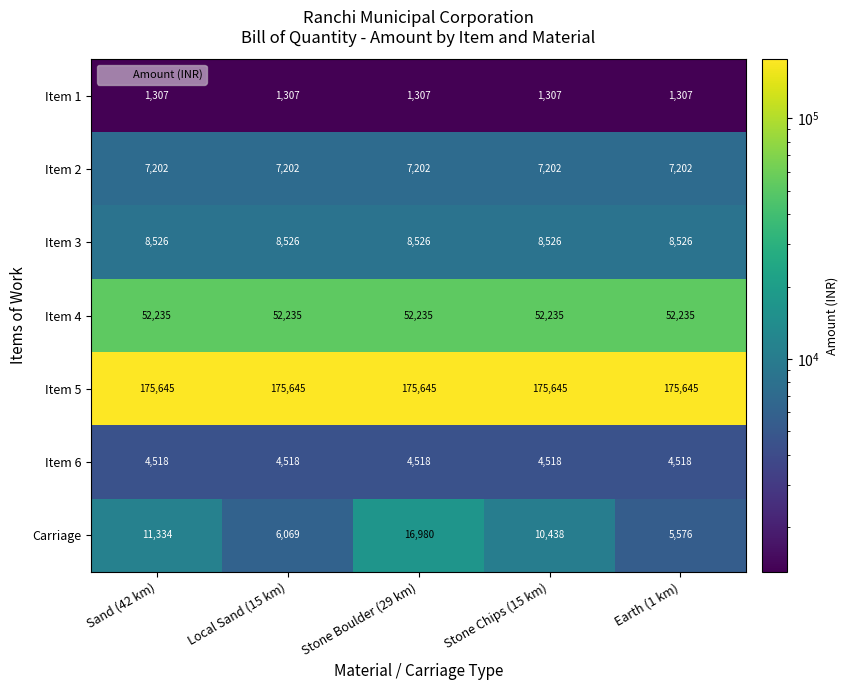

What is the maximum value for Item 3?

8526